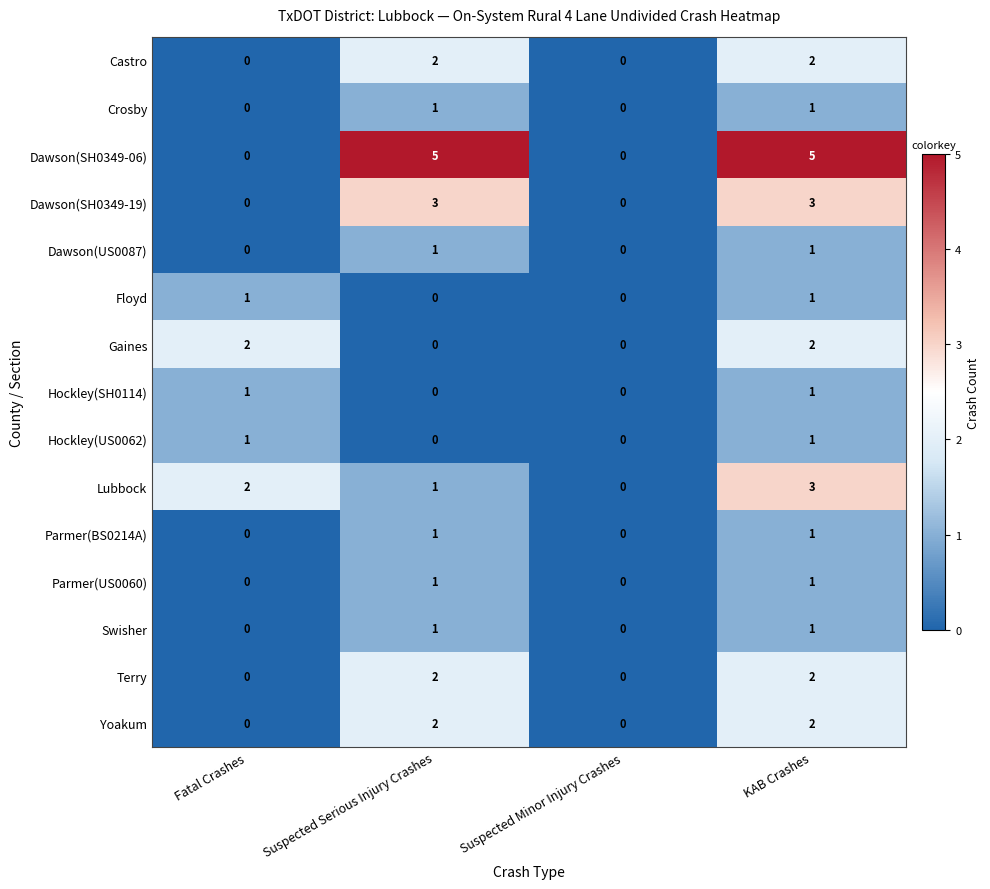

How many Gaines values are between 0 and 2?

4